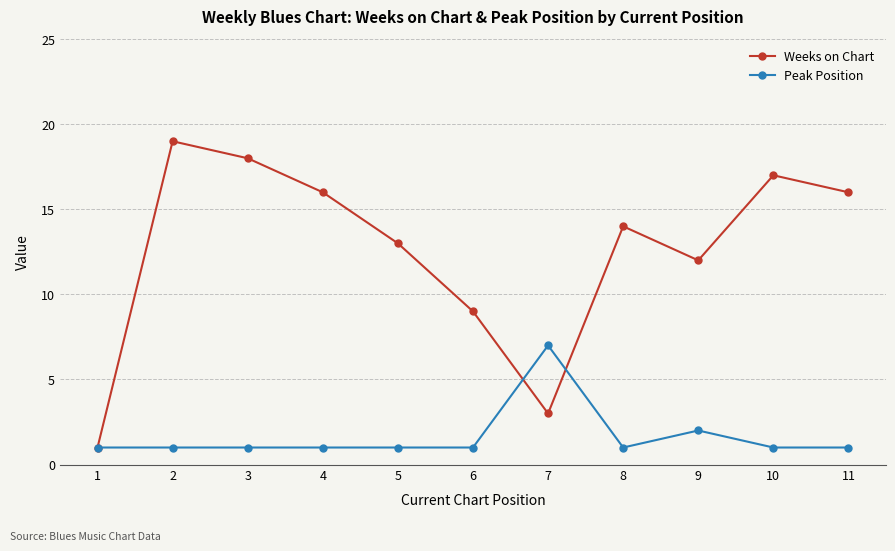

What is the highest value of the Weeks on Chart series?

19